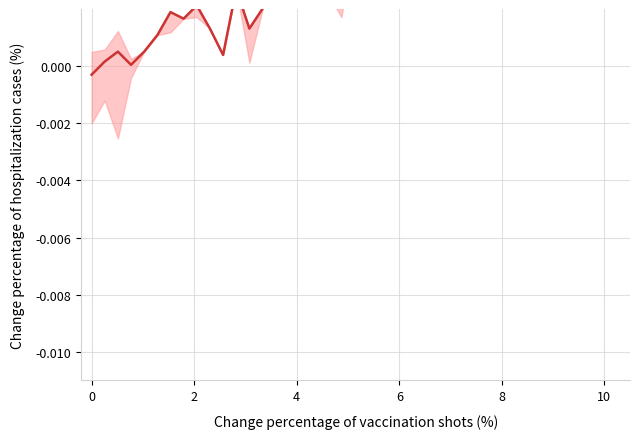

How many positive values are there?

39